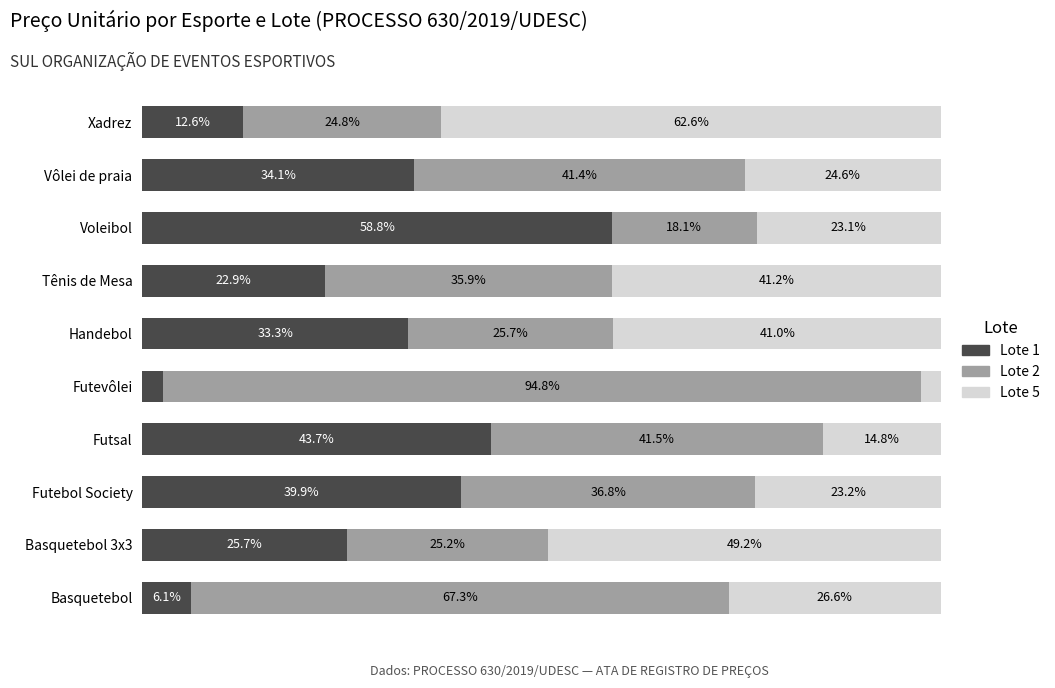

At which label is Lote 1 closest to 30?

Handebol